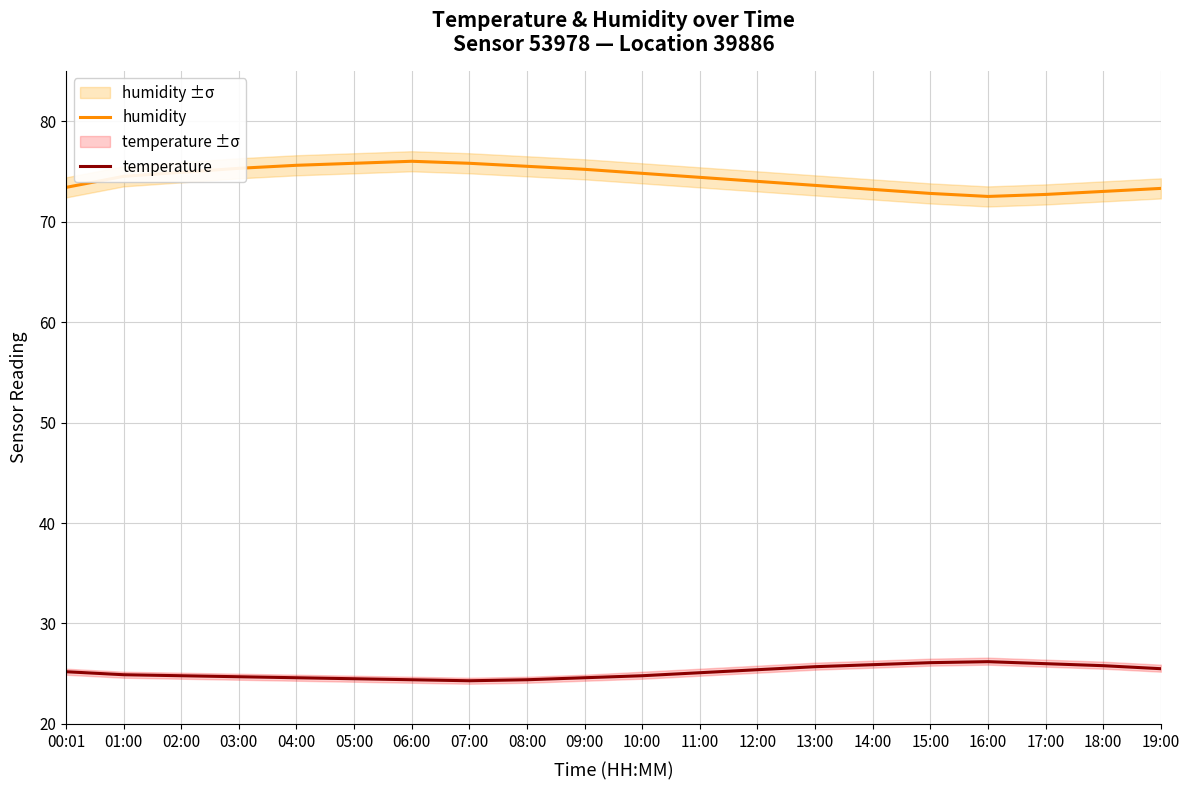

True or false: temperature and humidity cross at least once.

False